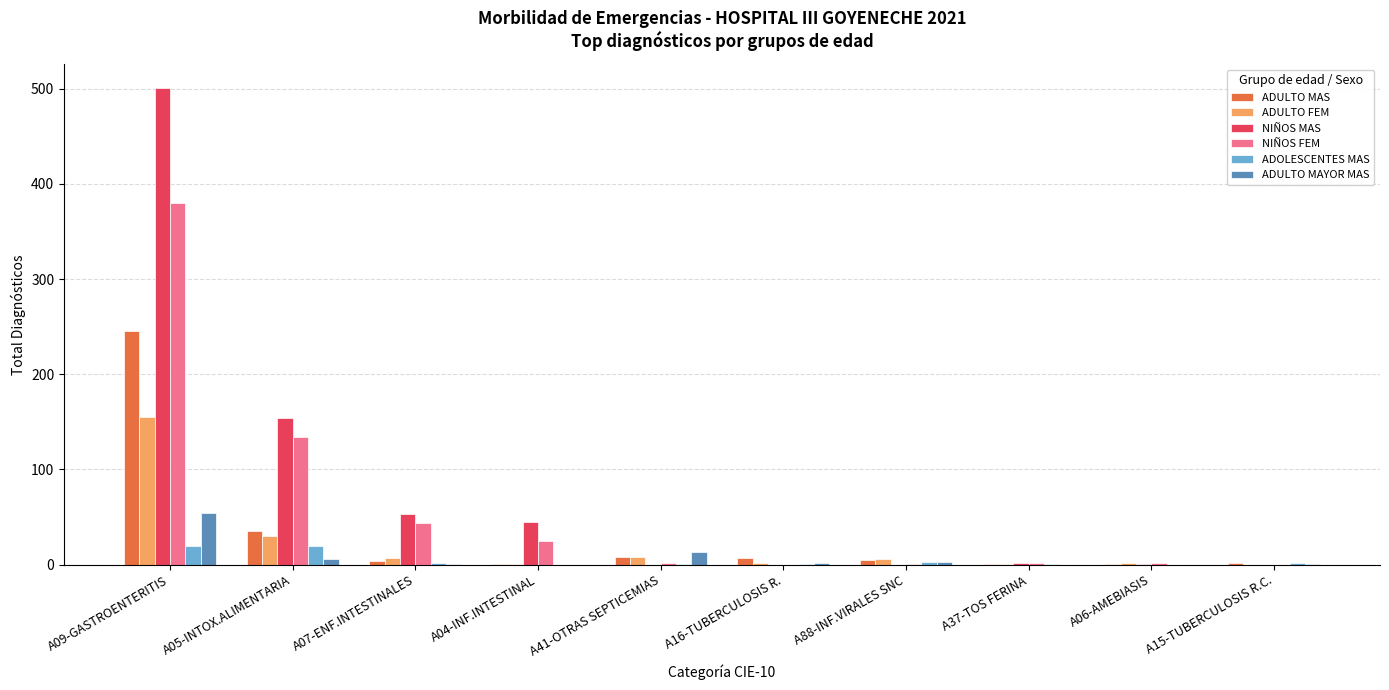

Which category has the highest value across all series?

A09-GASTROENTERITIS